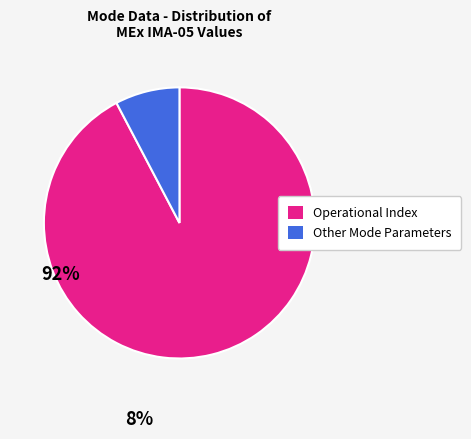

Is there any slice that represents more than half of the pie?

Yes